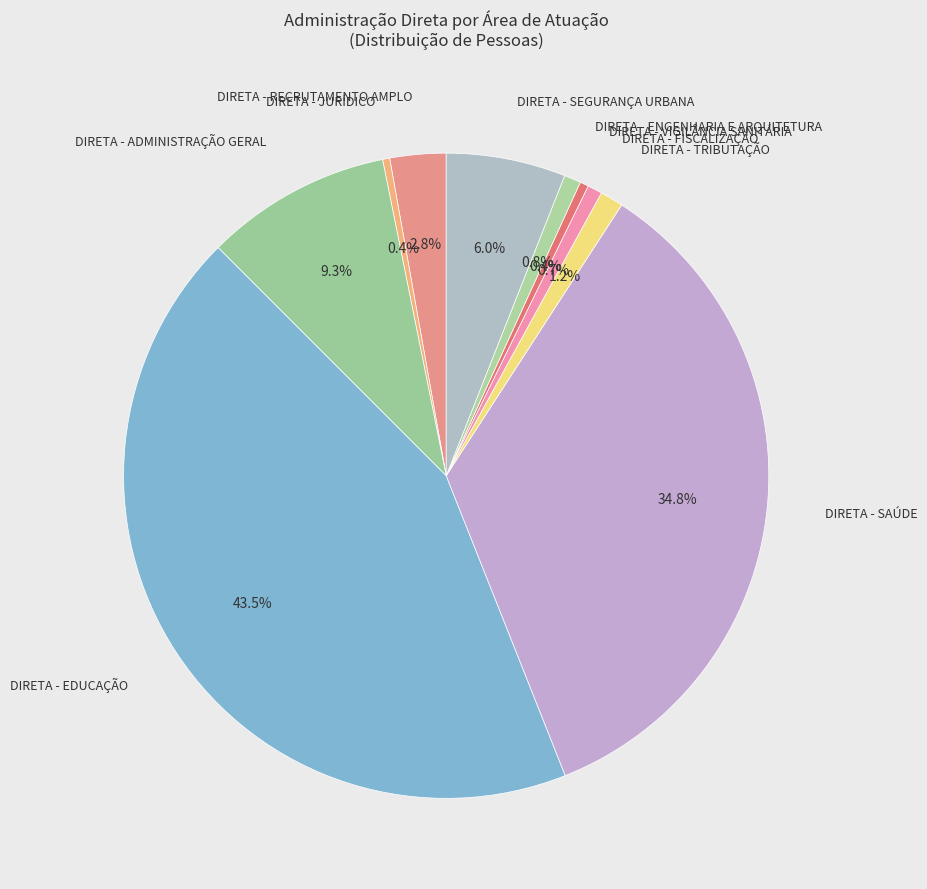

How many slices are in this pie chart?

10